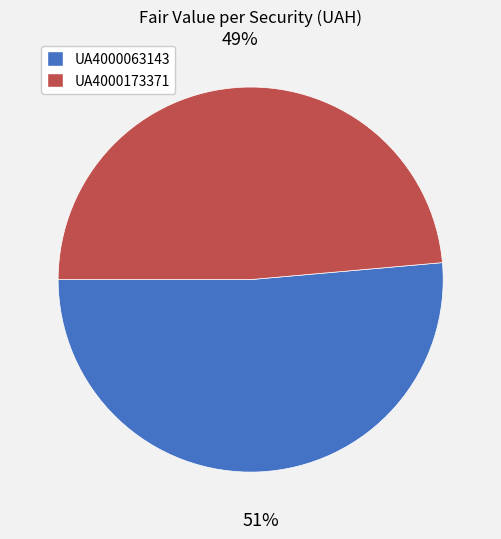

To the nearest percent, what percentage of the pie is UA4000063143?

51%